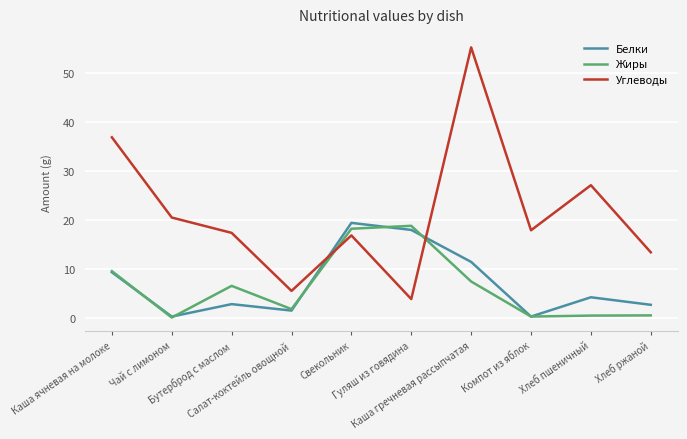

Does the chart have visible grid lines?

Yes